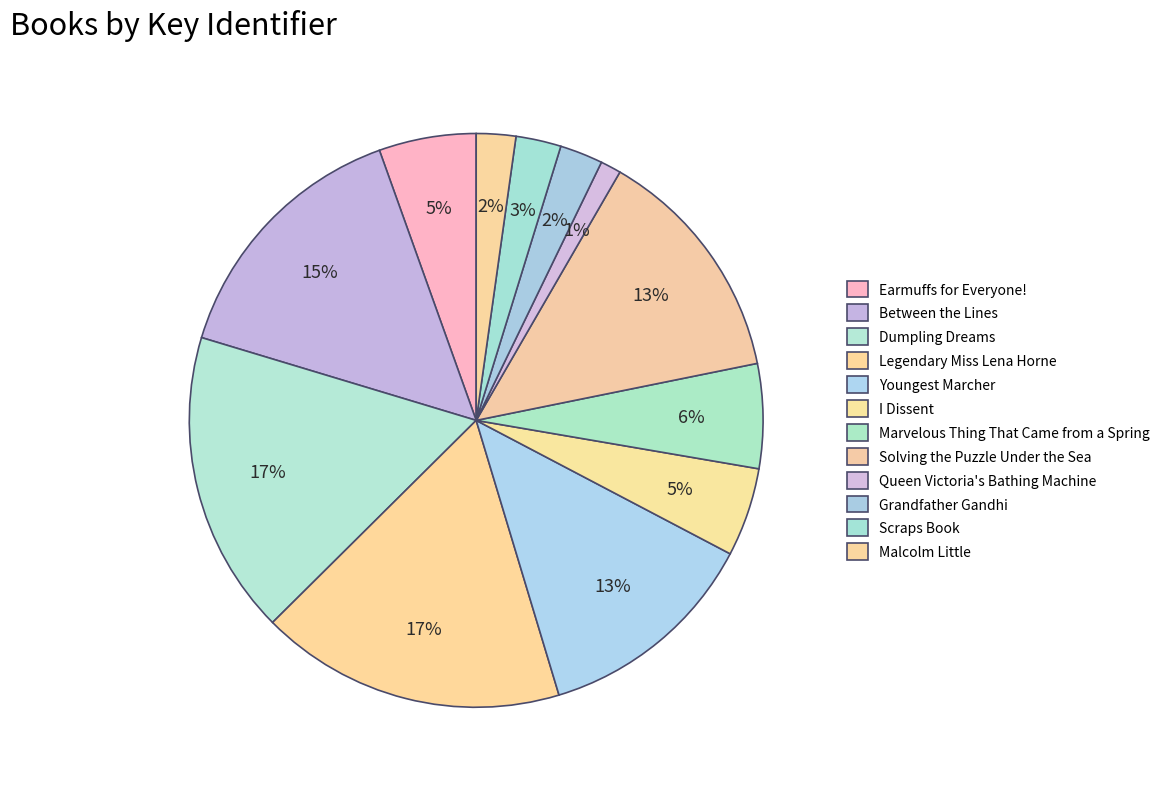

To the nearest percent, what portion does Scraps Book represent?

3%